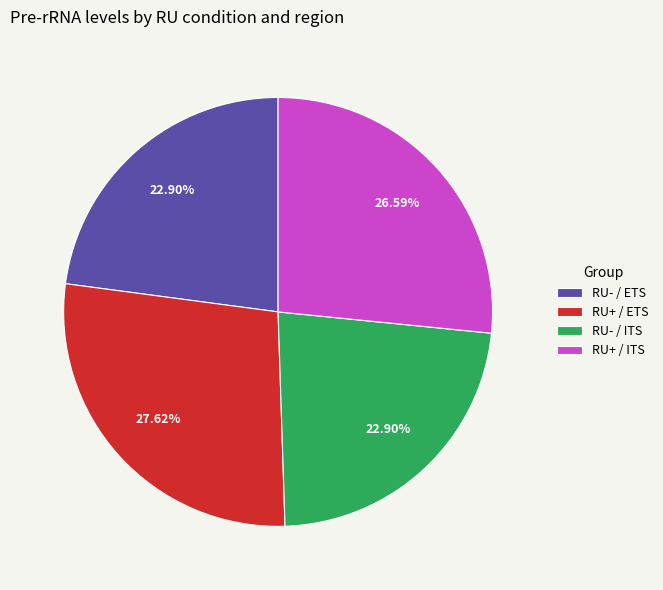

Is the sum of RU- / ITS and RU+ / ETS greater than half?

Yes